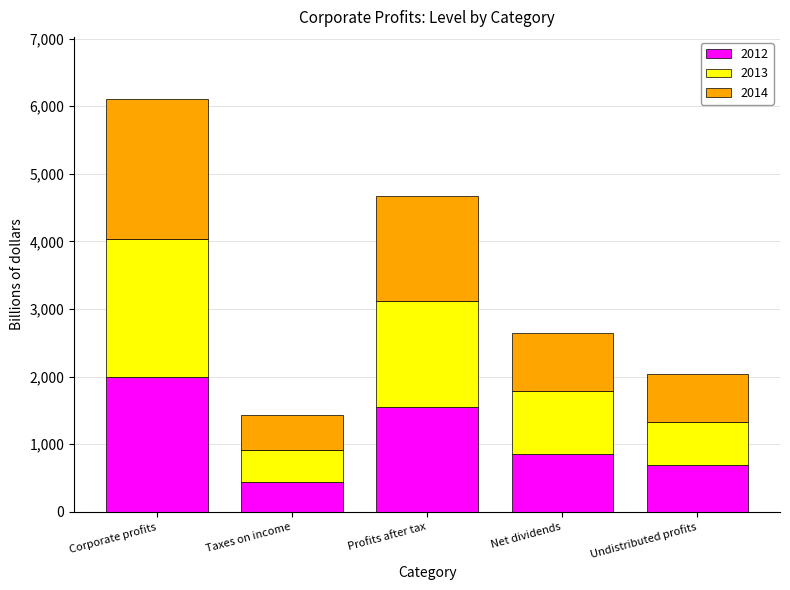

What is the average value of the 2012 series?

1109.4